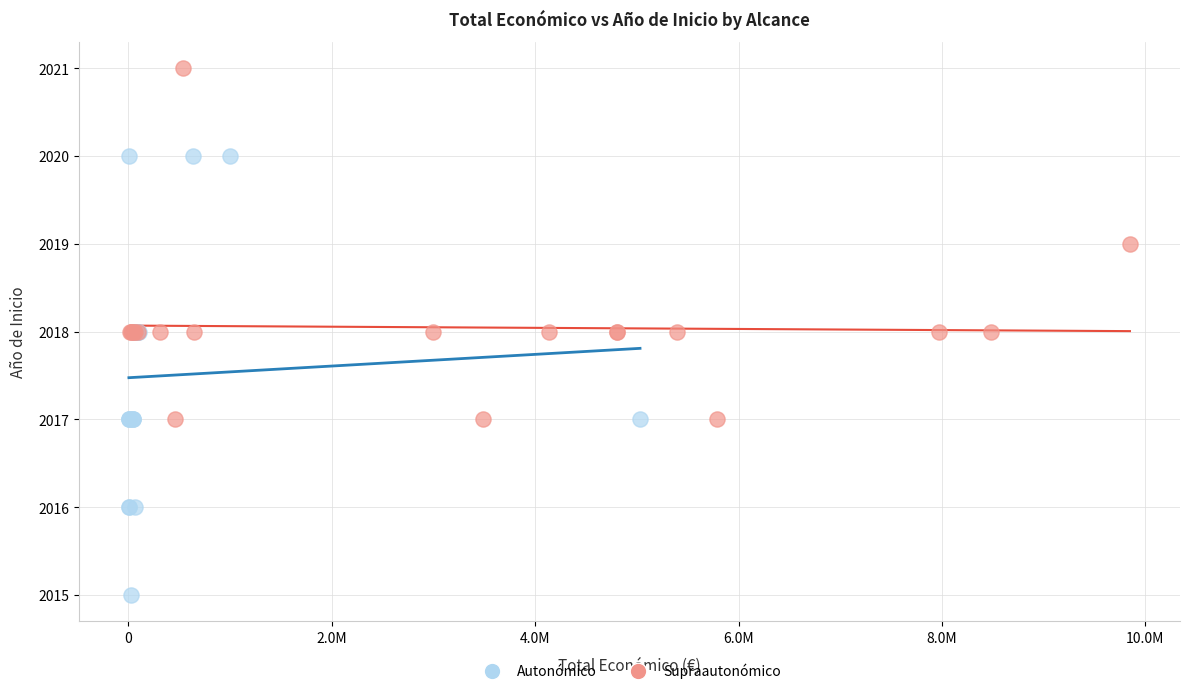

Which series reaches the maximum Y coordinate?

Supraautonómico